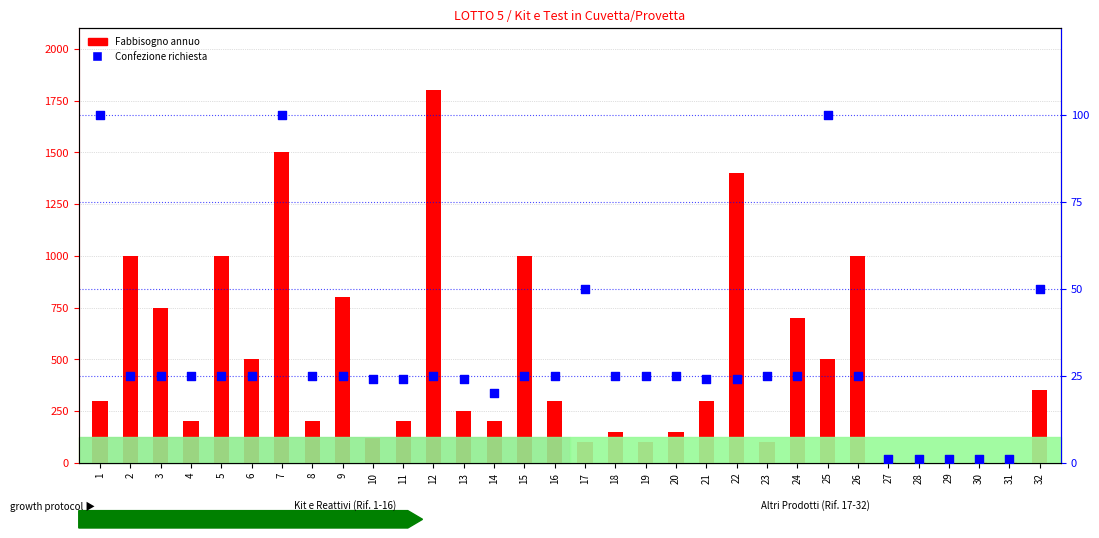

Which series contains the highest Y value?

Fabbisogno annuo